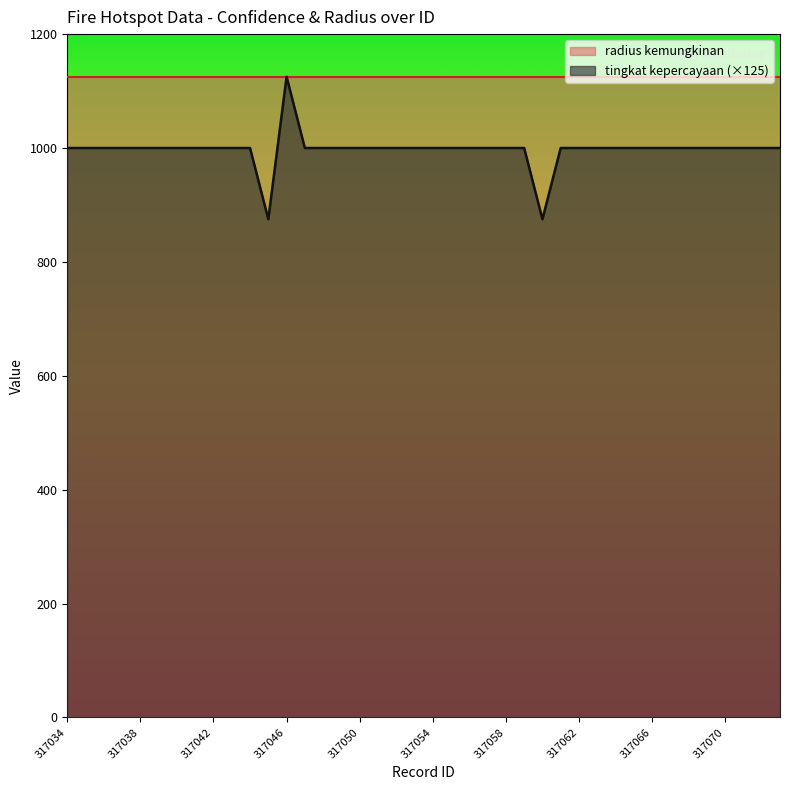

Does the chart display data point markers on the line(s)?

No